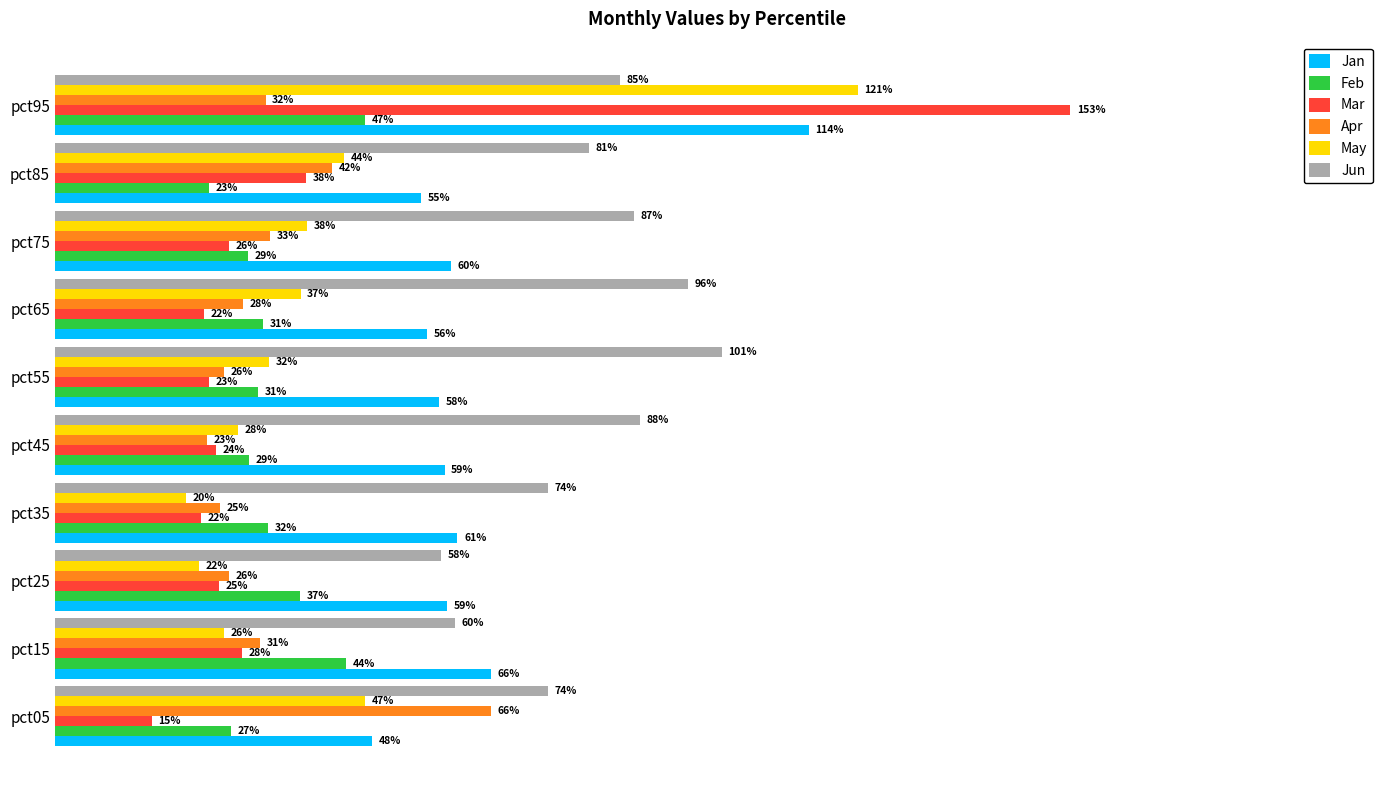

What are all the series names shown in the legend?

Jan, Feb, Mar, Apr, May, Jun